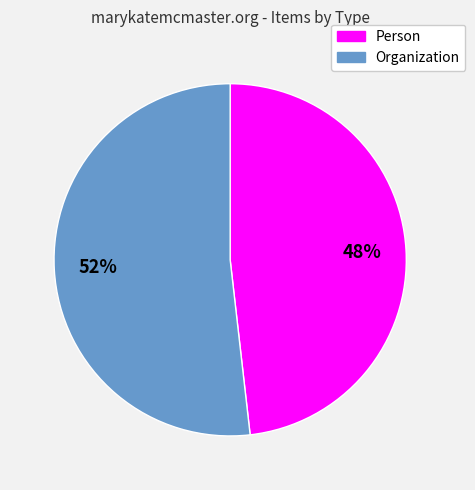

Count the number of slices in the pie.

2